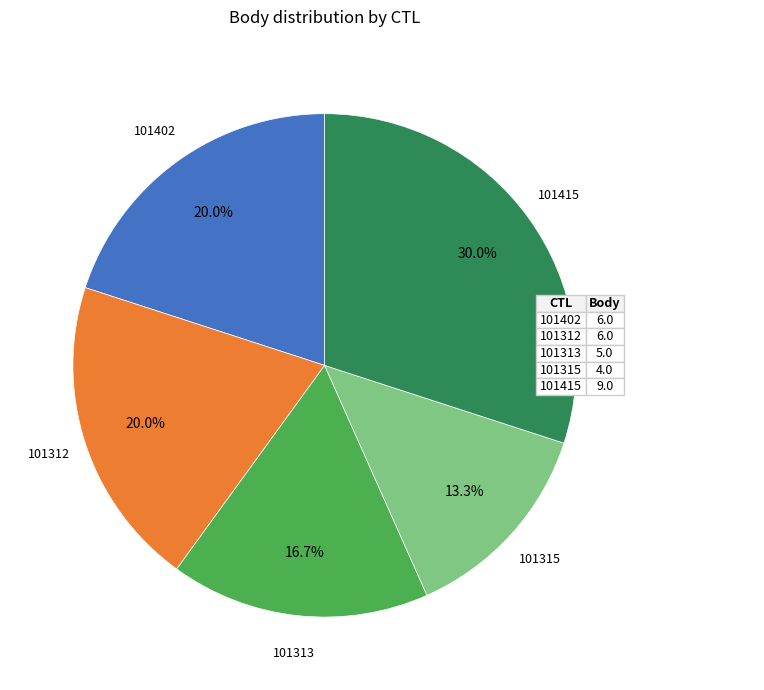

Which has a higher value, 101415 or 101313?

101415